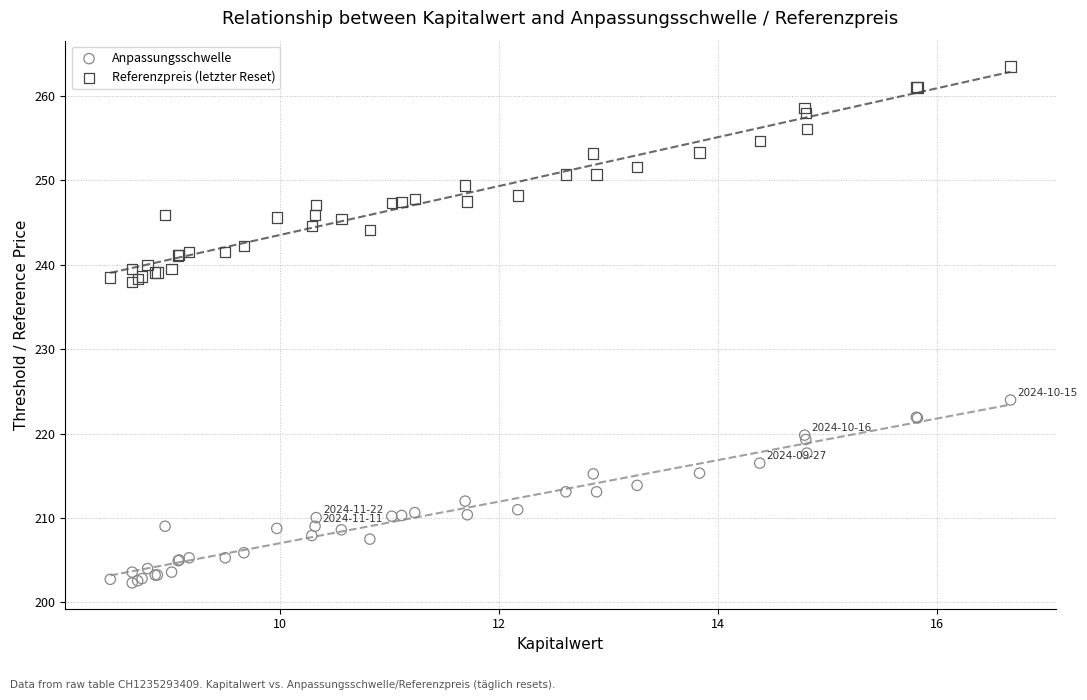

Which series has the widest spread of Y values?

Referenzpreis (letzter Reset)